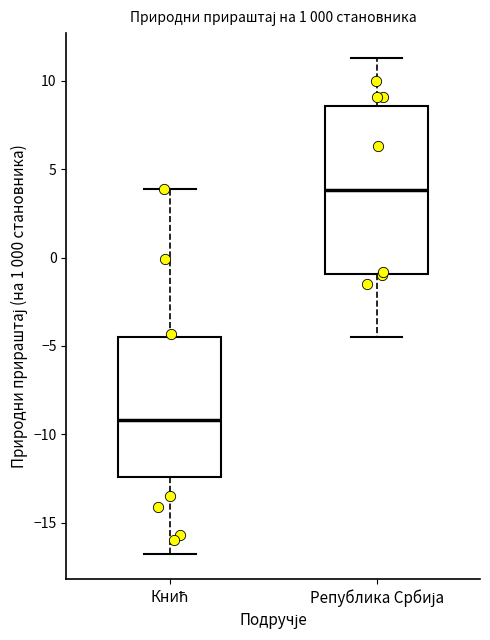

Which box is the tallest, from its lower edge to its upper edge?

Република Србија